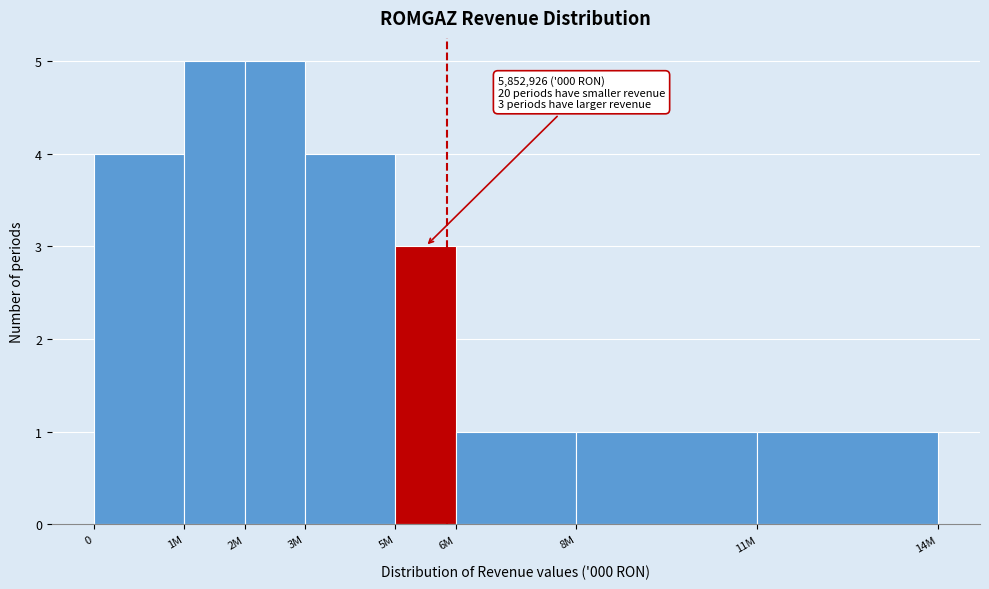

Reading right to left, extract all data points from this chart.

11M=1	8M=1	6M=1	5M=3	3M=4	2M=5	1M=5	0=4